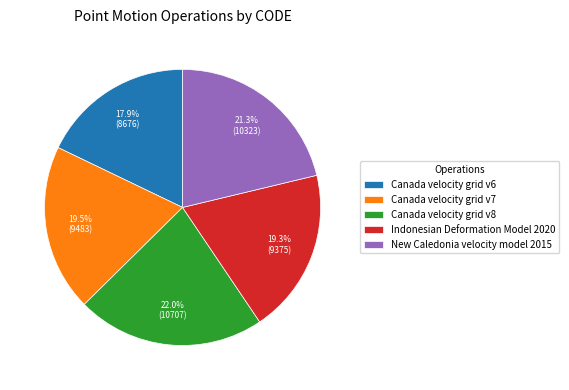

Approximately how many times larger is the value at Canada velocity grid v6 compared to Indonesian Deformation Model 2020?

0.9